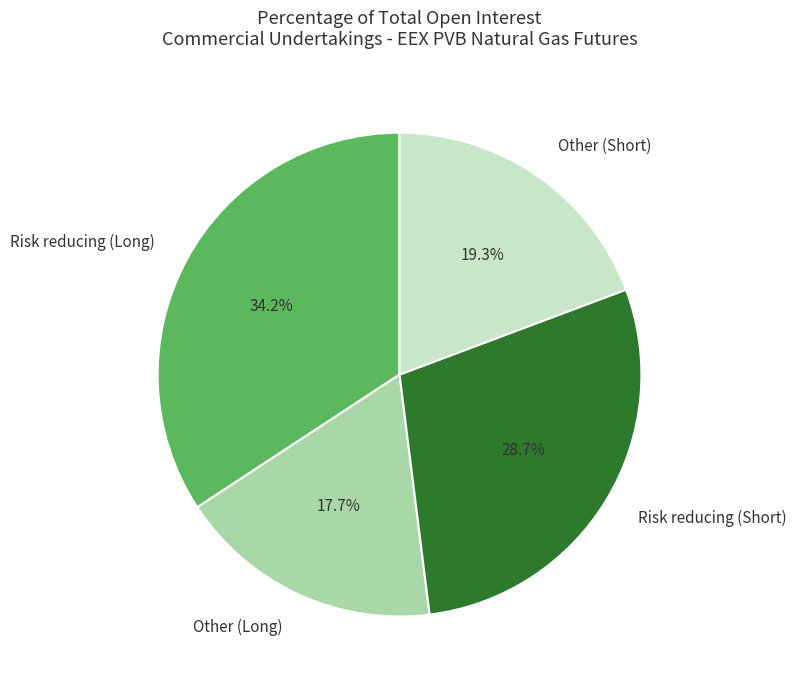

What percentage is the Other (Long) slice, to the nearest percent?

18%